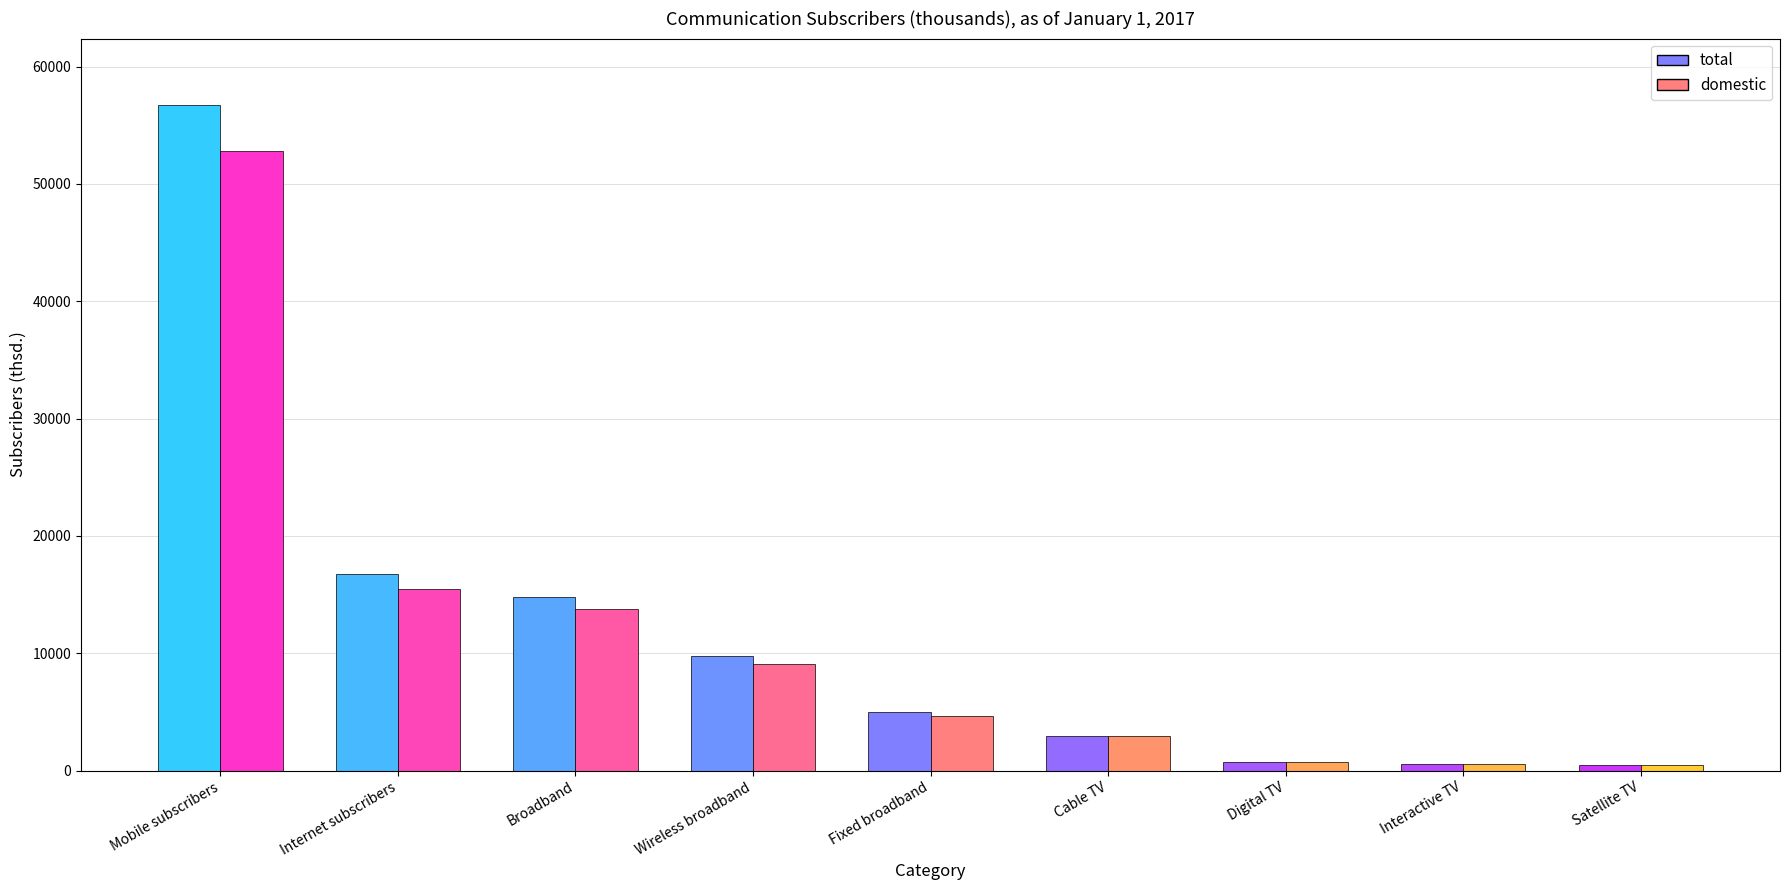

Rank the categories by domestic value from highest to lowest.

Mobile subscribers, Internet subscribers, Broadband, Wireless broadband, Fixed broadband, Cable TV, Digital TV, Interactive TV, Satellite TV